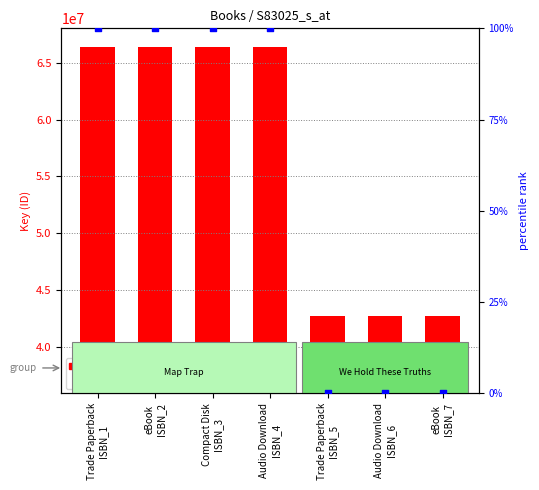

Which series contains the lowest Y value?

percentile rank within the sample